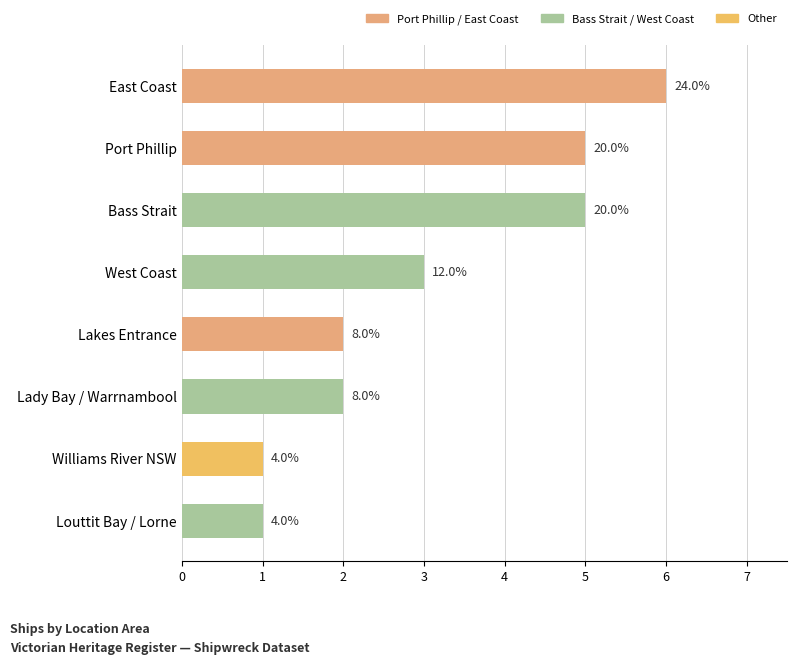

Does the chart contain any negative values?

No